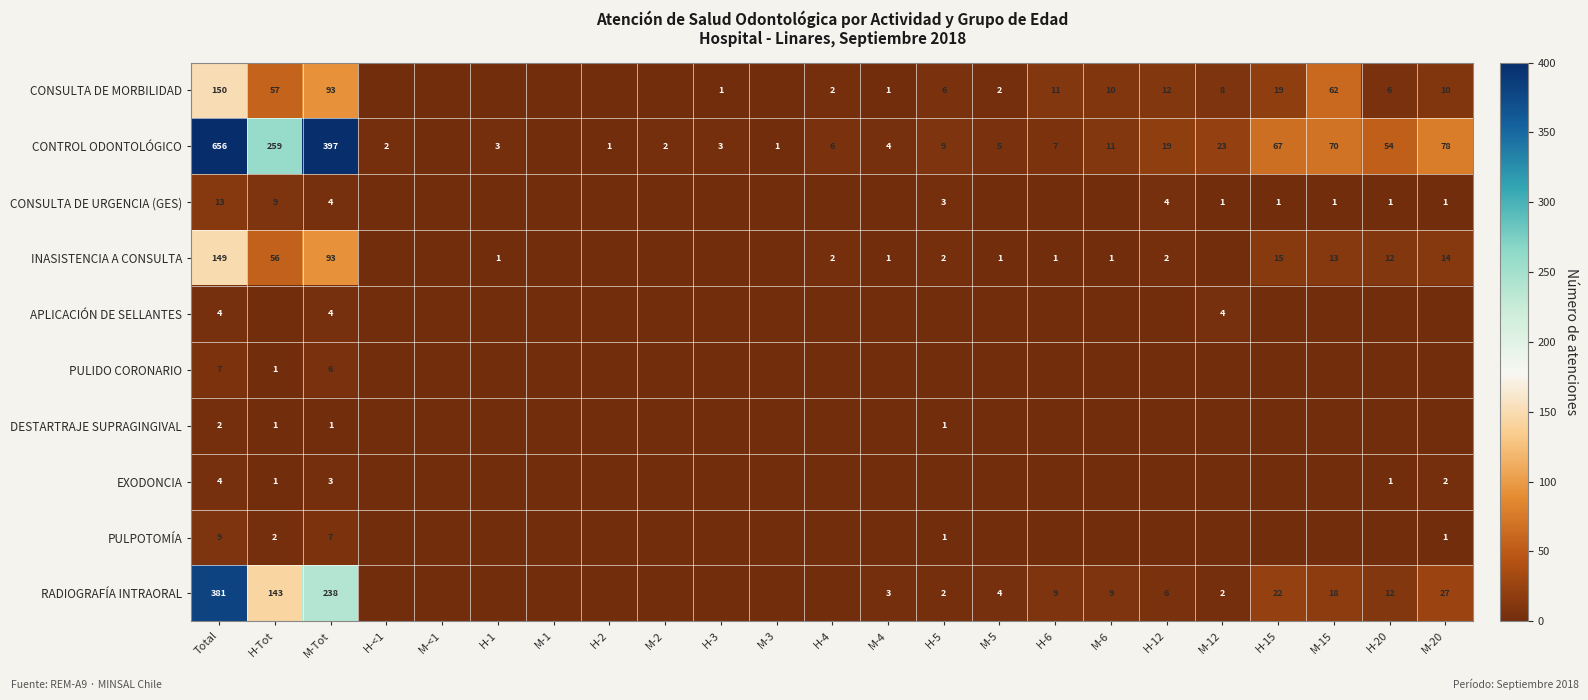

At which category does the chart reach its minimum across all series?

H-<1